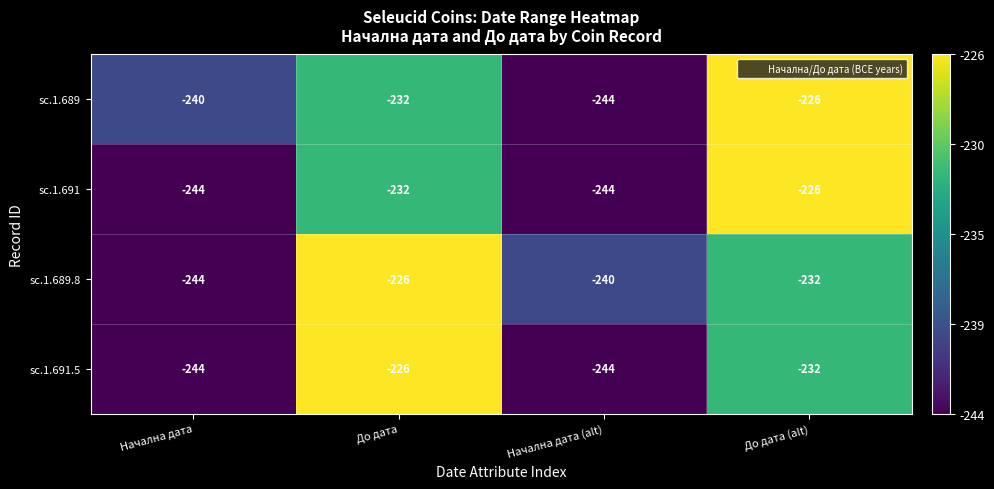

Reading left to right, what are all the values shown in this chart?

sc.1.689: Начална дата=-240	До дата=-232	Начална дата (alt)=-244	До дата (alt)=-226
sc.1.691: Начална дата=-244	До дата=-232	Начална дата (alt)=-244	До дата (alt)=-226
sc.1.689.8: Начална дата=-244	До дата=-226	Начална дата (alt)=-240	До дата (alt)=-232
sc.1.691.5: Начална дата=-244	До дата=-226	Начална дата (alt)=-244	До дата (alt)=-232